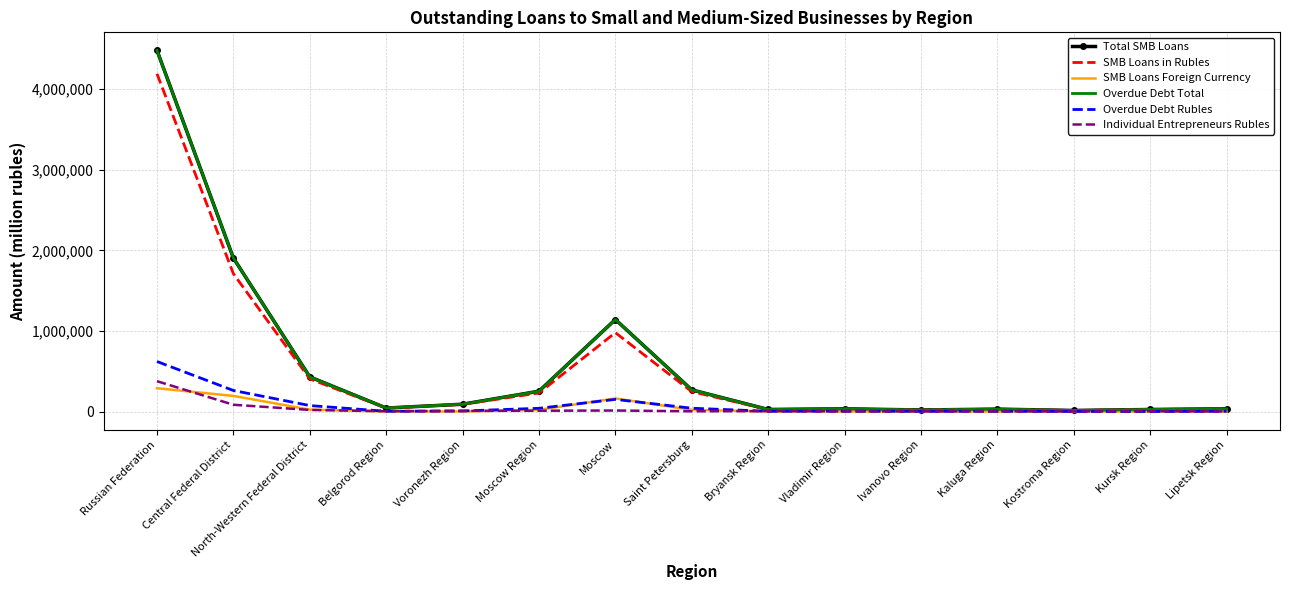

What is the sum of all SMB Loans Foreign Currency values?

723756